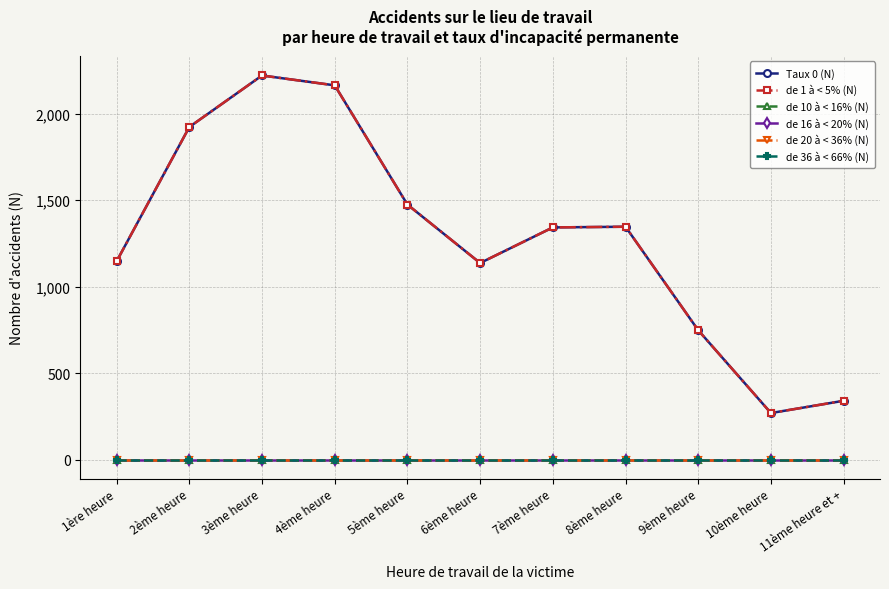

At which label does de 1 à < 5% (N) reach its minimum?

10ème heure